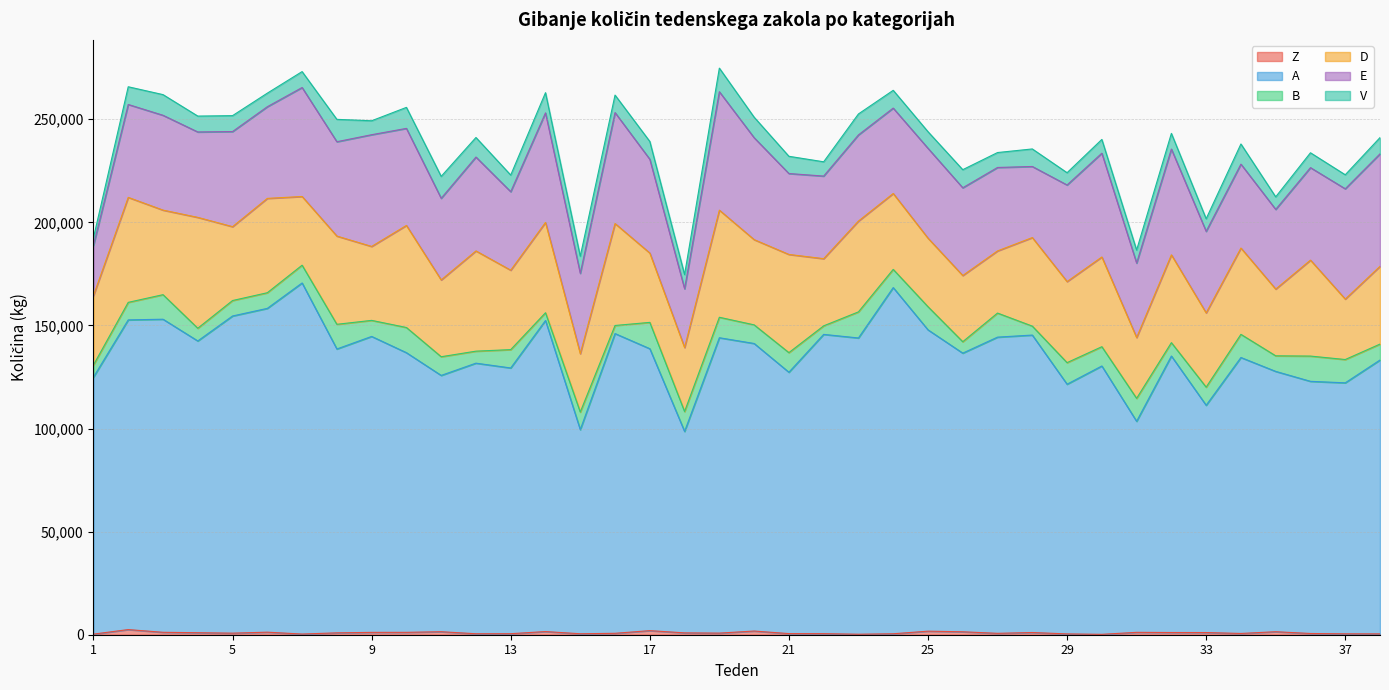

Which series changed the most between 4 and 28?

D